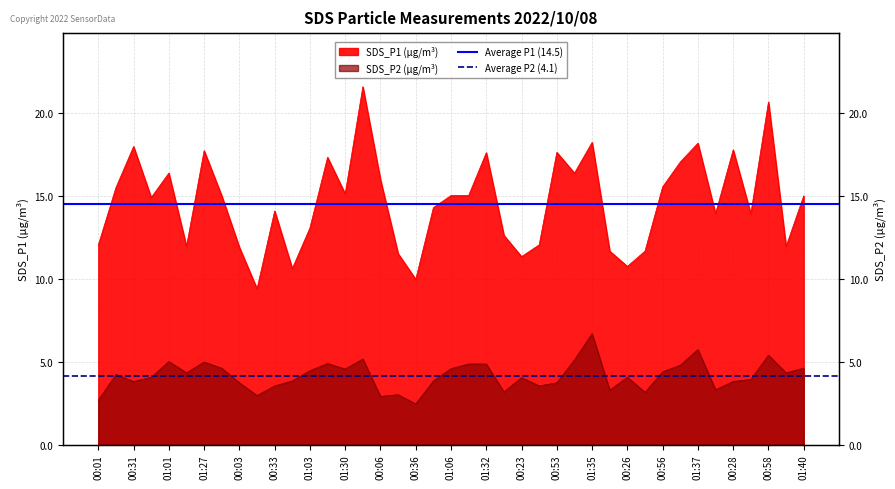

Does the chart have visible grid lines?

Yes